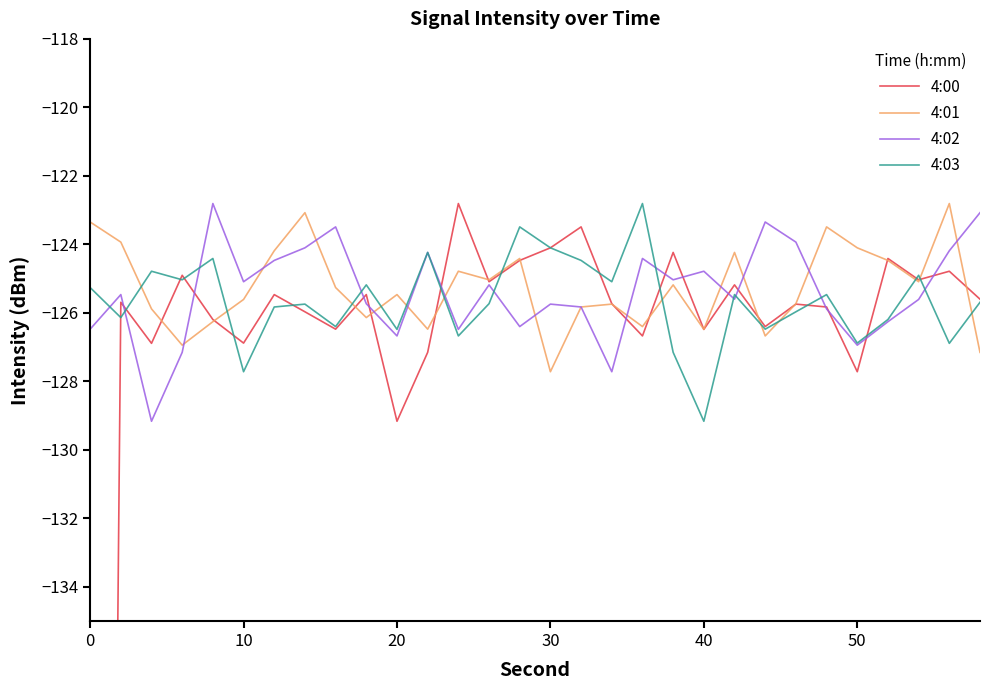

What is the lowest value of the 4:03 series?

-129.2